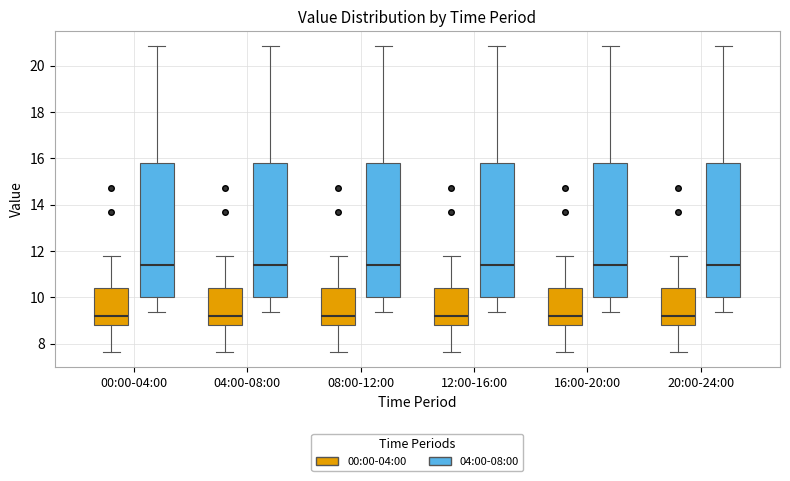

Where does the upper whisker of the box for 08:00-12:00 (04:00-08:00) end on the y-axis? The values are not printed on the chart, so give them approximately, as read against the axis.

20.8